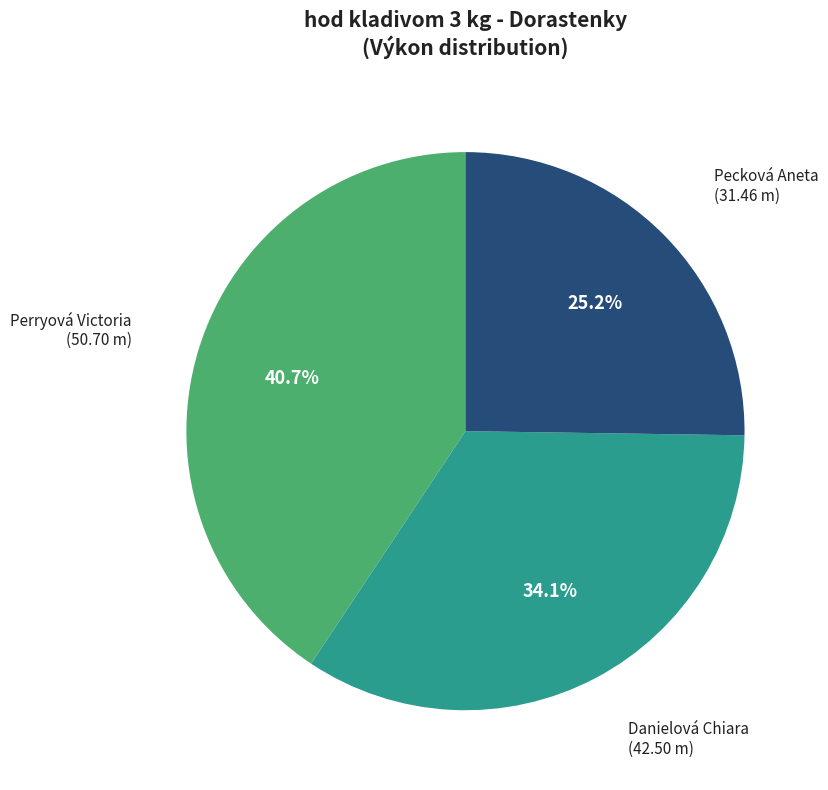

Do Pecková Aneta and Perryová Victoria together represent more than half of the pie?

Yes